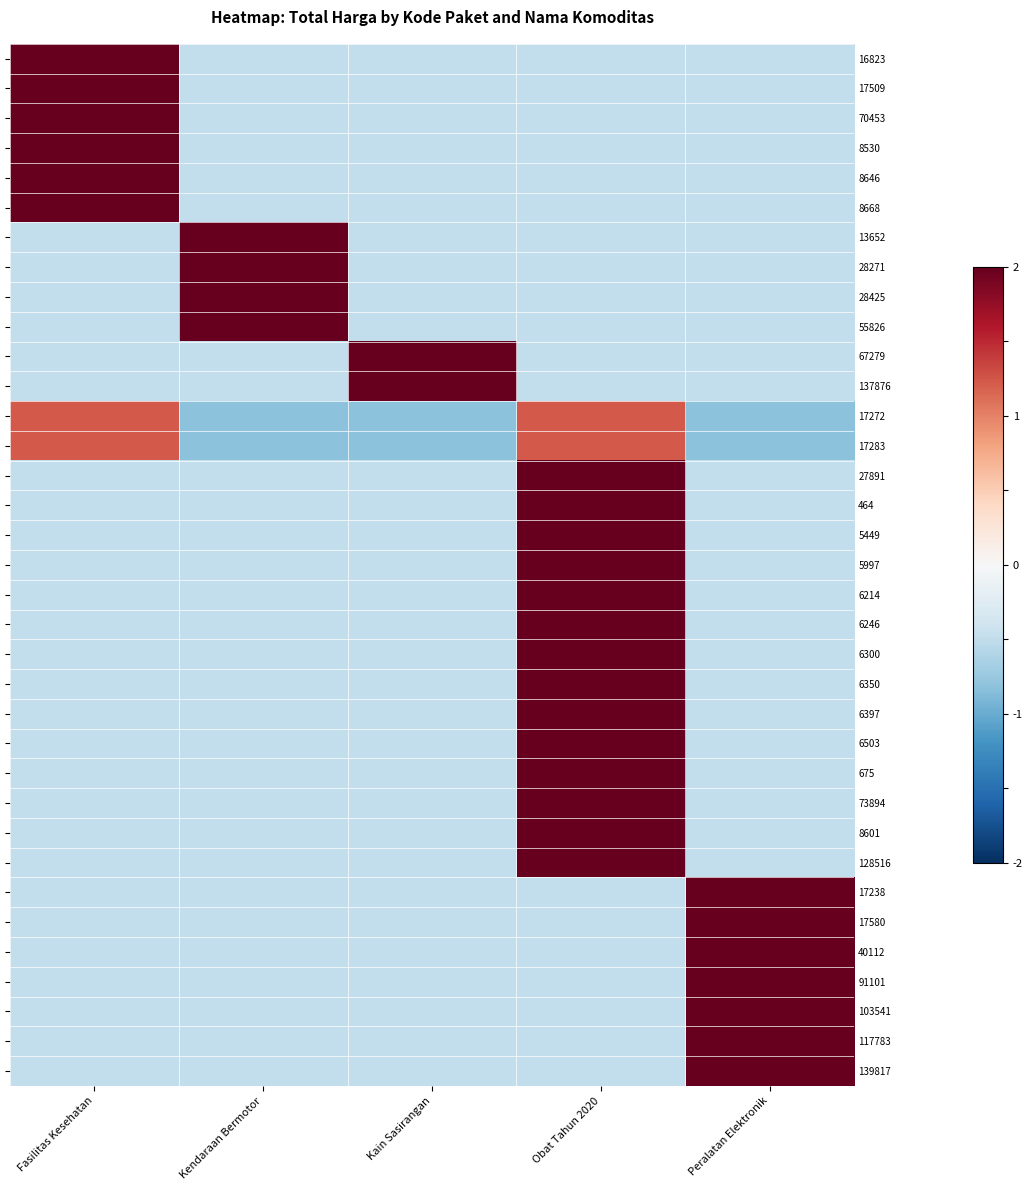

Which category has the lowest value in the 17509 series?

Kendaraan Bermotor